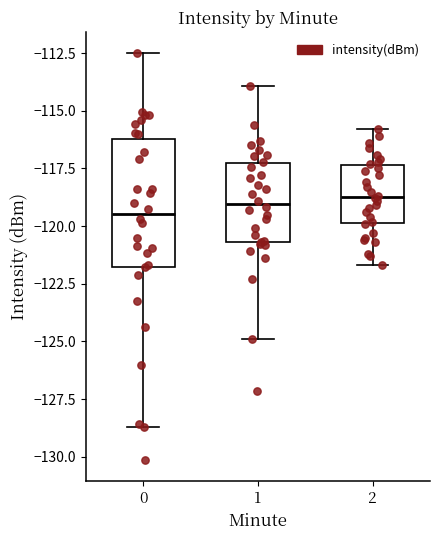

Reading left to right, transcribe this box plot: for each box, give where its median line is, the range the box spans, and where its two whiskers end, as read against the y-axis. The values are not printed on the chart, so give them approximately, as read against the axis.

0: median -119.5, box -122.0 to -116.0, whiskers -128.5 to -112.5
1: median -119.0, box -120.5 to -117.5, whiskers -125.0 to -114.0
2: median -118.5, box -120.0 to -117.5, whiskers -121.5 to -116.0